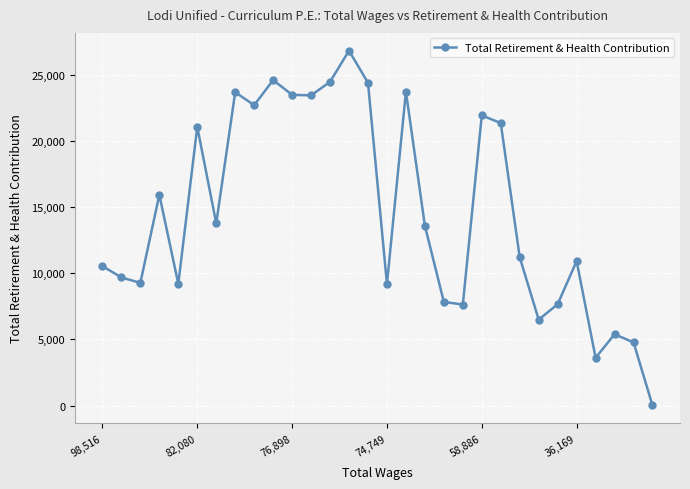

What is the greatest value displayed?

26829